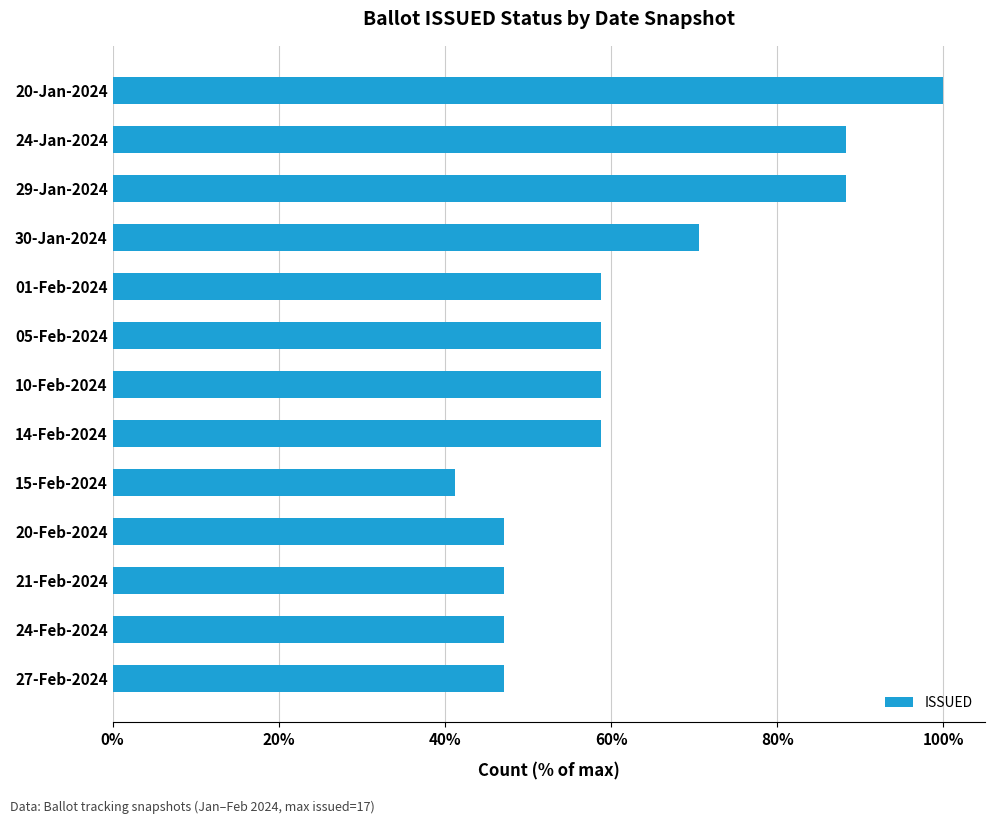

What position from the top is 27-Feb-2024?

13